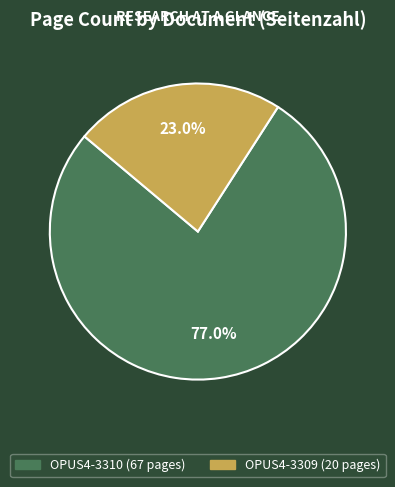

Combined, do OPUS4-3310 and OPUS4-3309 account for over 50%?

Yes